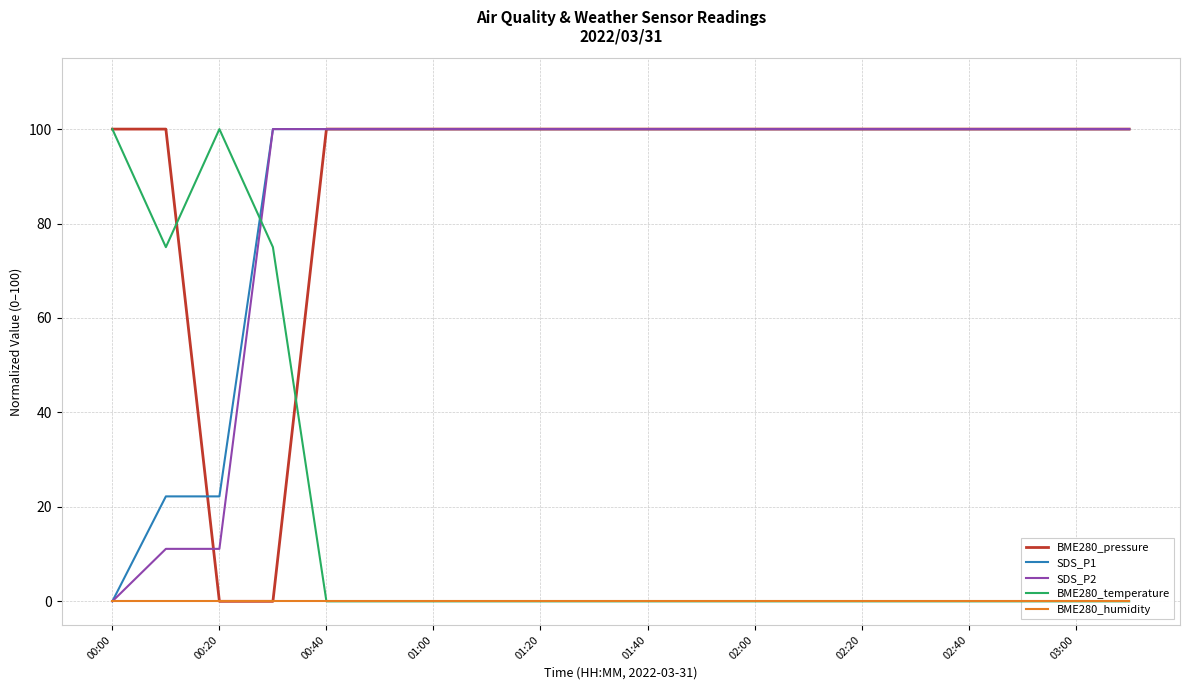

The BME280_pressure series shows 158.5 at 03:00. True or false?

False